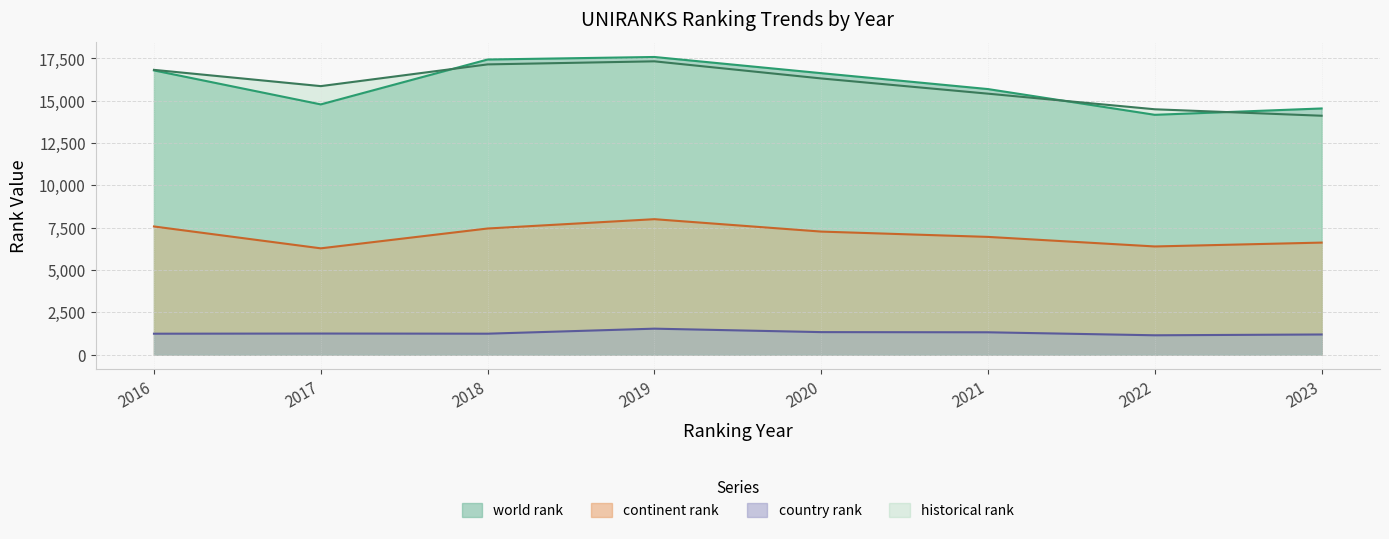

True or false: continent rank and country rank cross at least once.

False